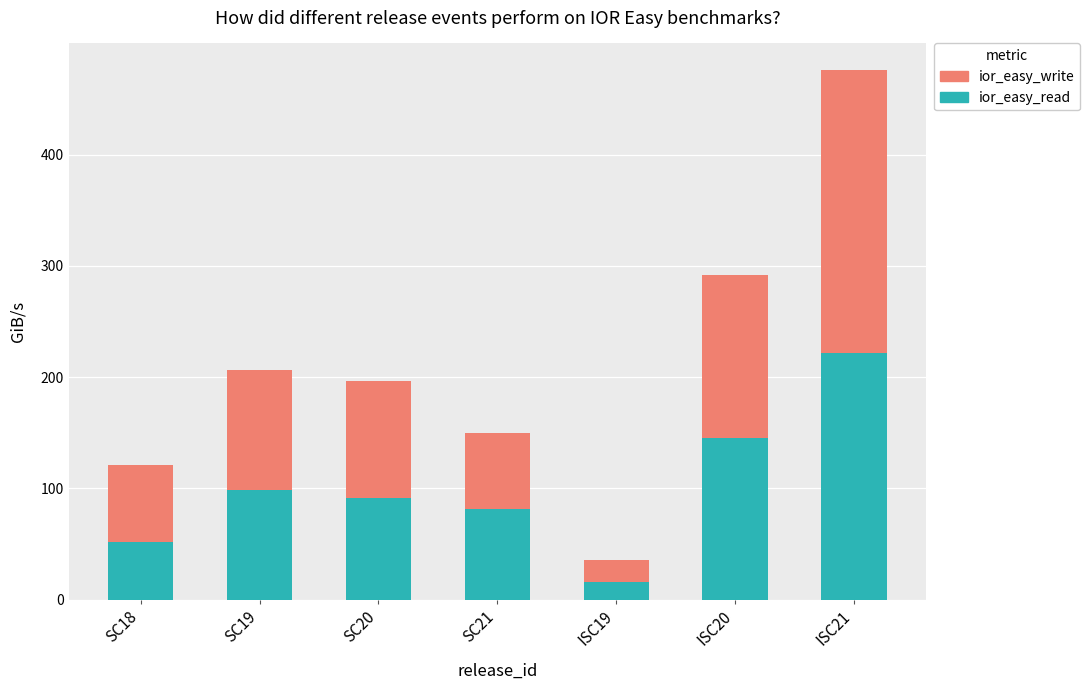

Does the chart contain any negative values?

No